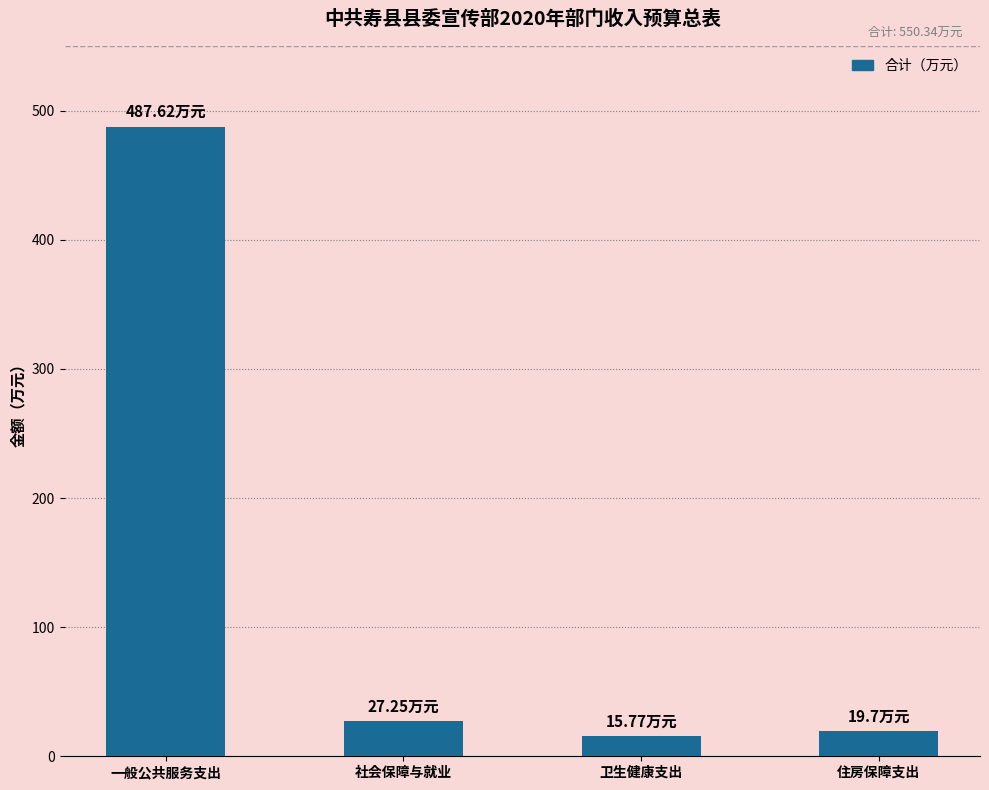

What is the label of the 1st bar from the right?

住房保障支出